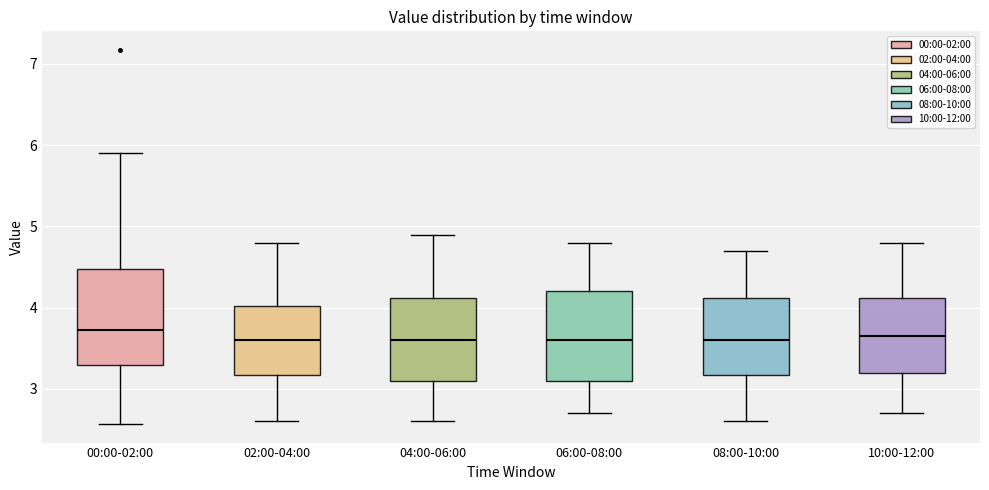

Where is the upper edge of the box for 00:00-02:00 on the y-axis? The values are not printed on the chart, so give them approximately, as read against the axis.

4.5